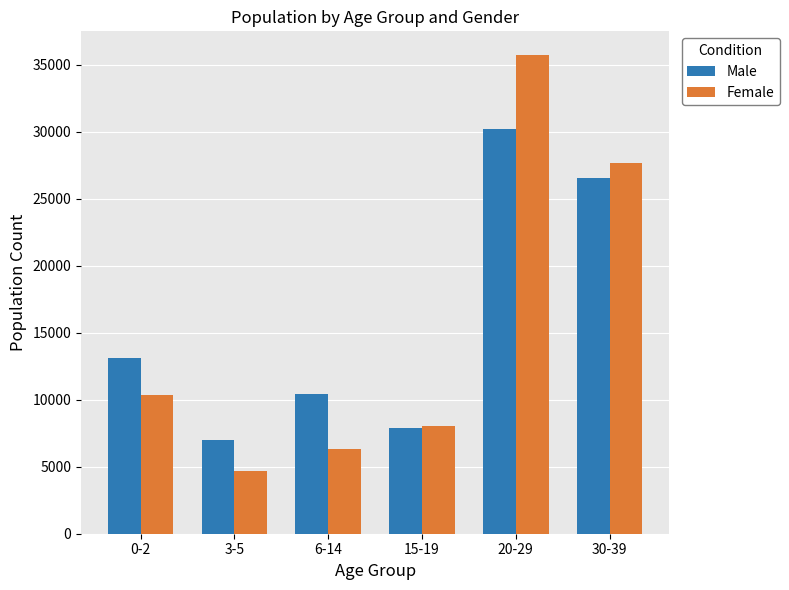

True or false: Female has a value of 6953 at 3-5.

False